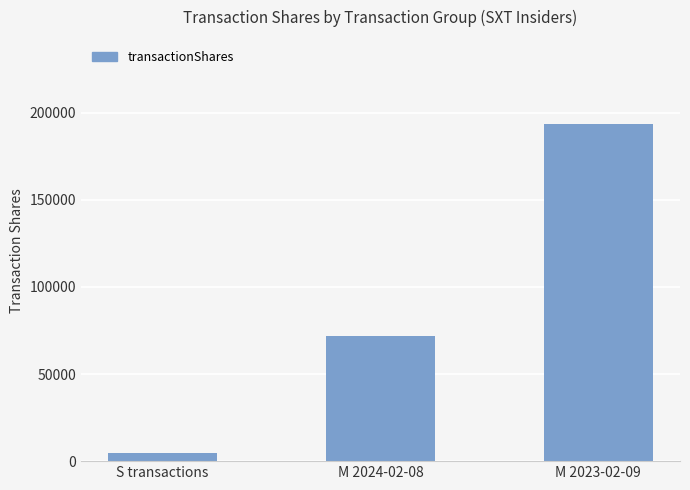

Reading left to right, transcribe all the data shown in this chart.

S transactions=4670	M 2024-02-08=71605	M 2023-02-09=193514